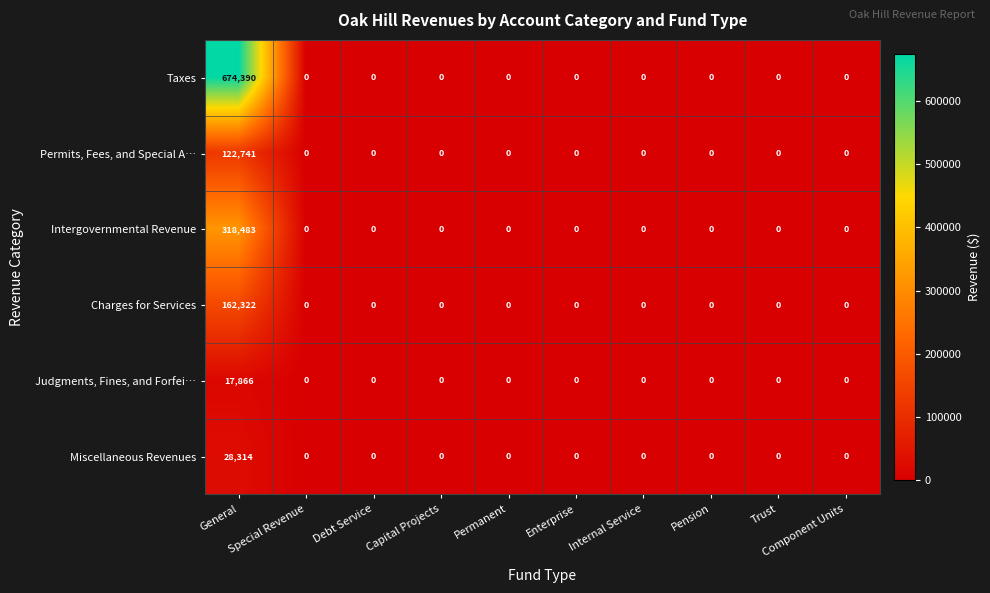

What is the sum of all Taxes values?

674390